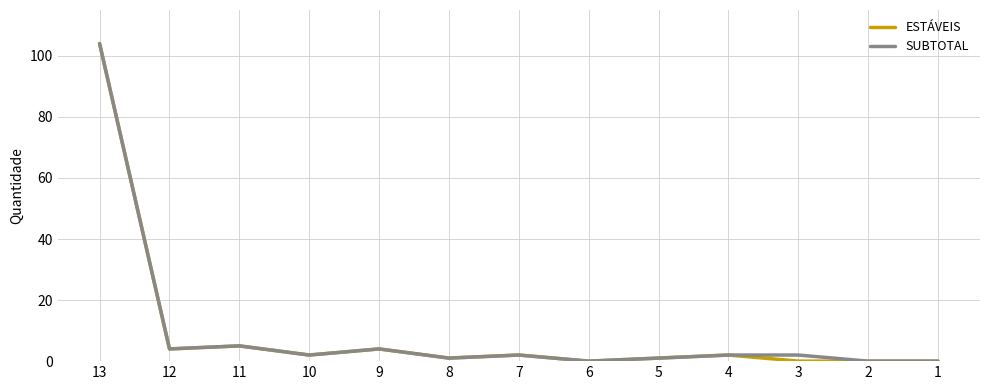

The value of ESTÁVEIS at 1 is 0. True or false?

True